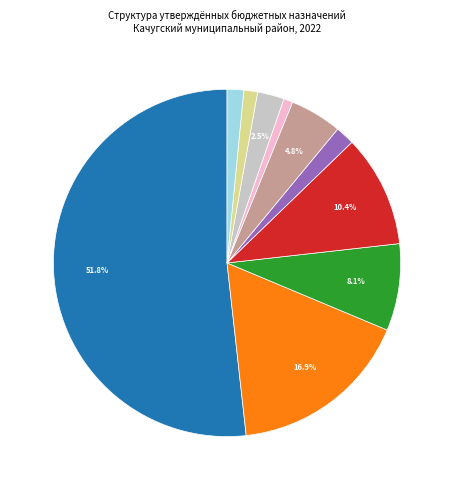

How many slices are in this pie chart?

10